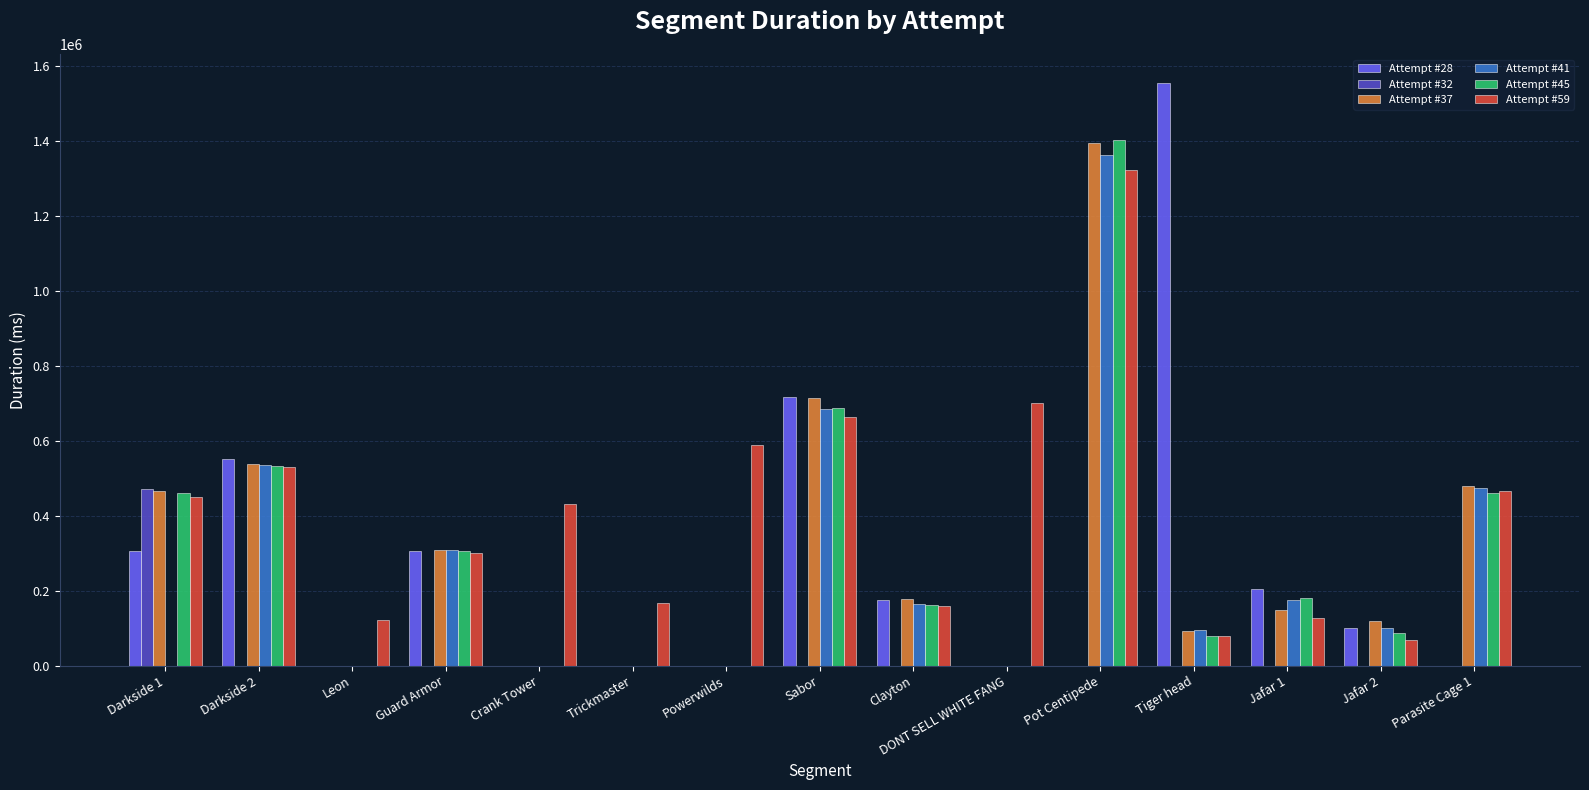

At which label does Attempt #37 first exceed 149289?

Darkside 1